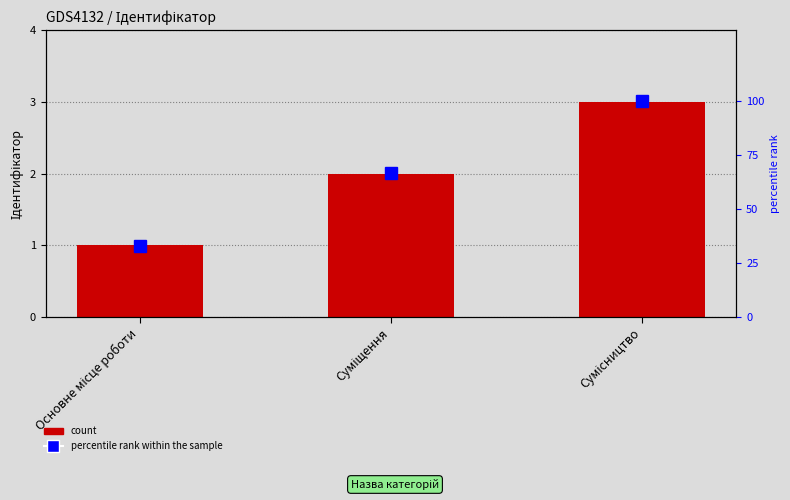

Which series has the widest spread of values?

percentile rank within the sample